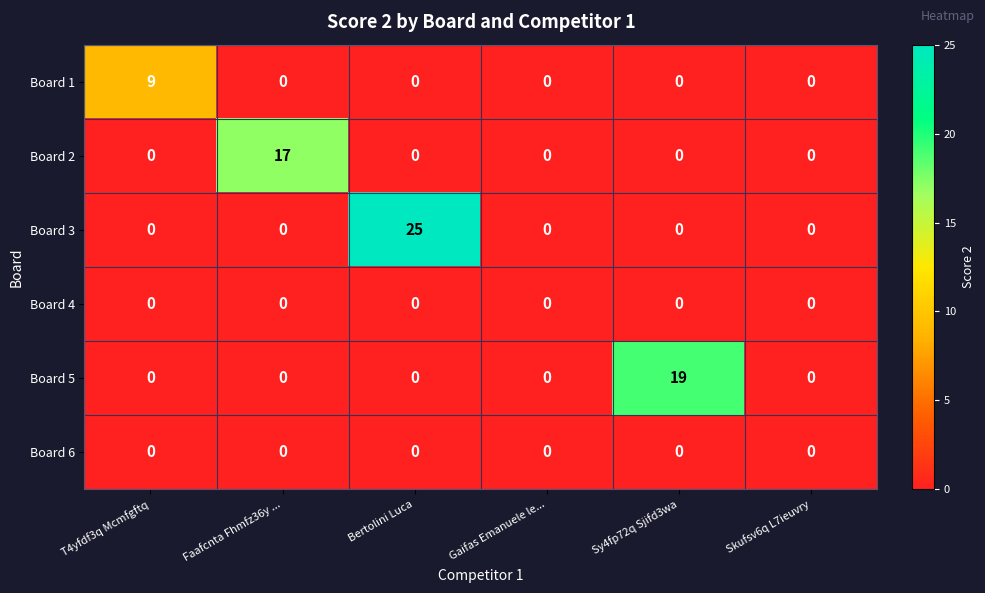

What is the highest value of the Board 3 series?

25